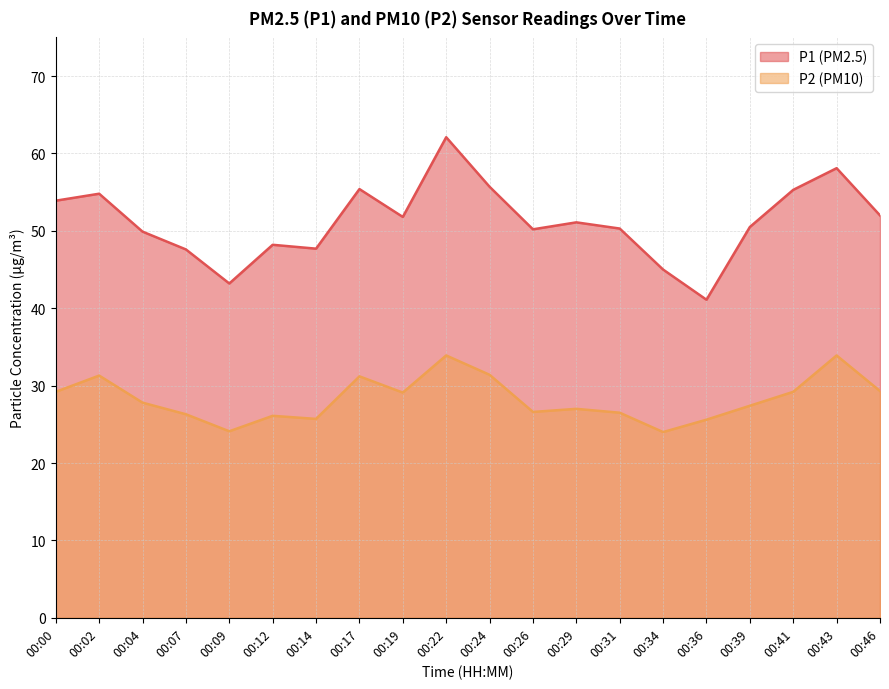

Which category has the highest value across all series?

00:22